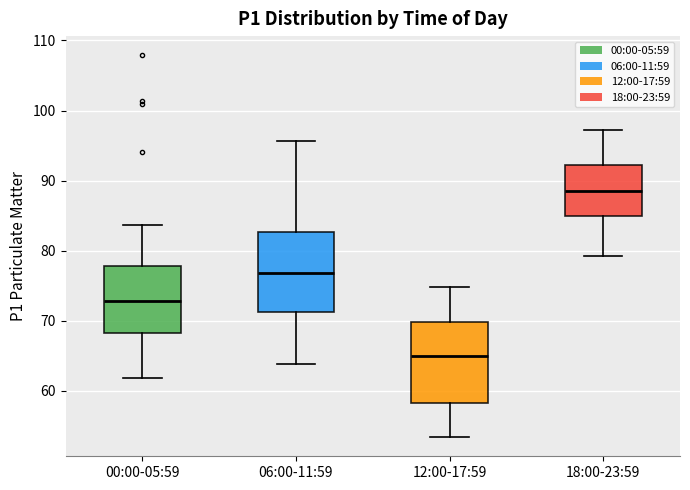

Where does the lower whisker of the box for 00:00-05:59 end on the y-axis? The values are not printed on the chart, so give them approximately, as read against the axis.

62